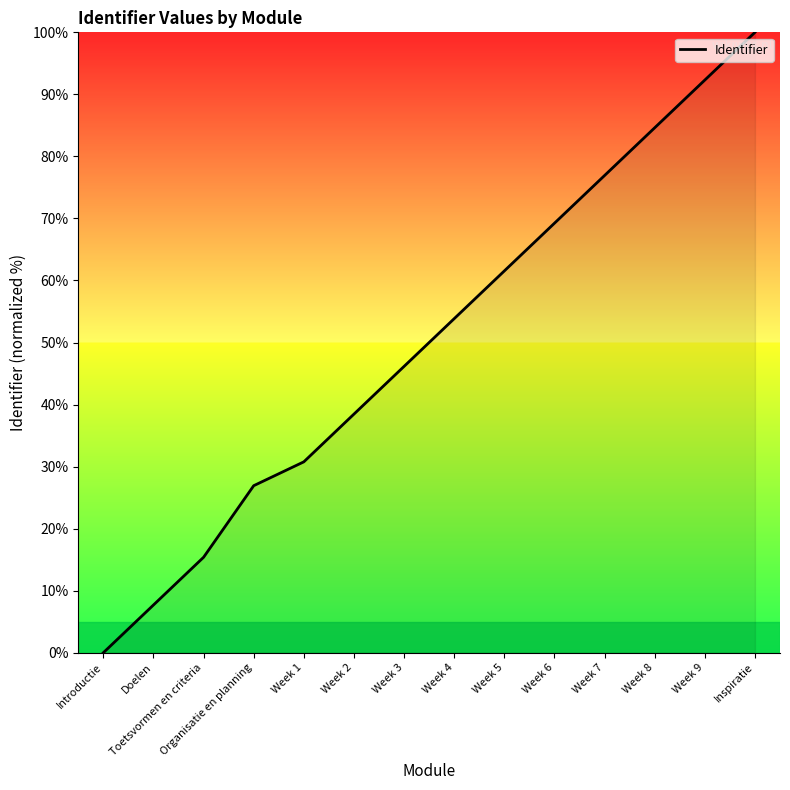

How many positive values are there?

13